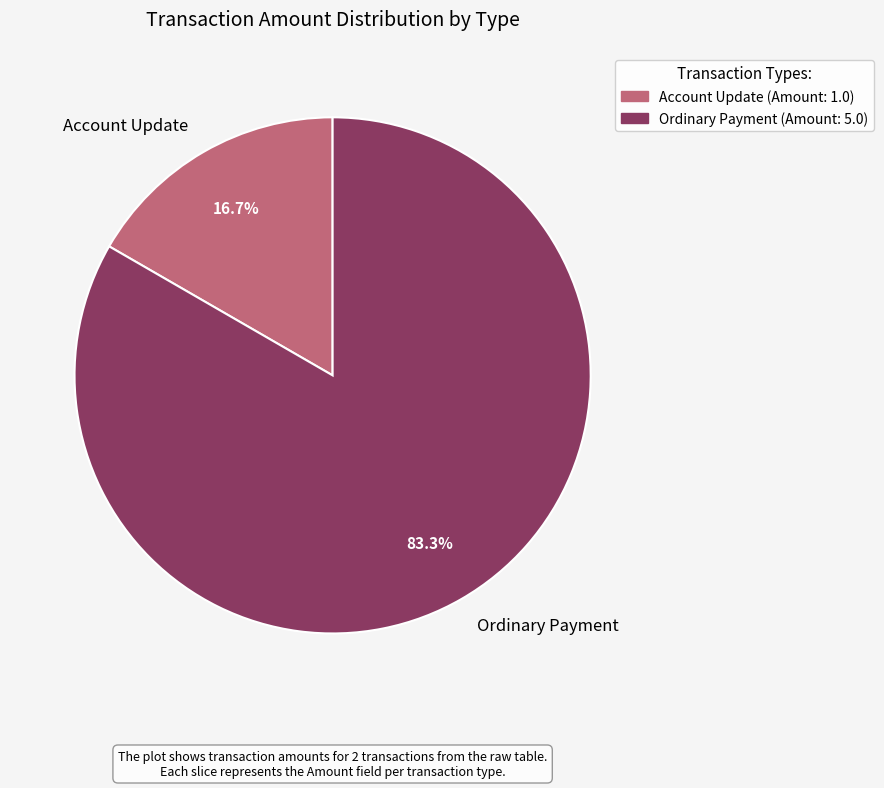

Which category has the biggest portion of the pie?

Ordinary Payment